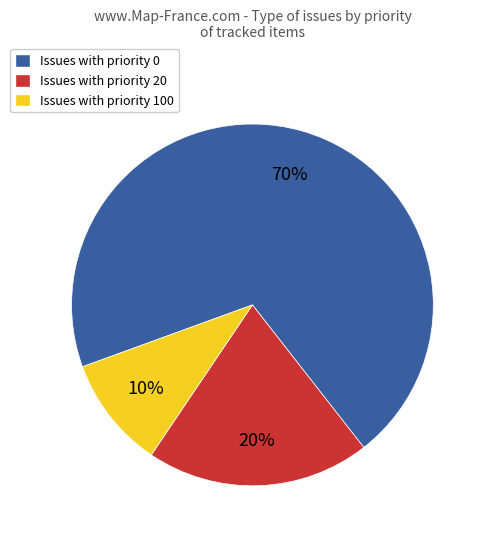

How many segments does this pie chart have?

3